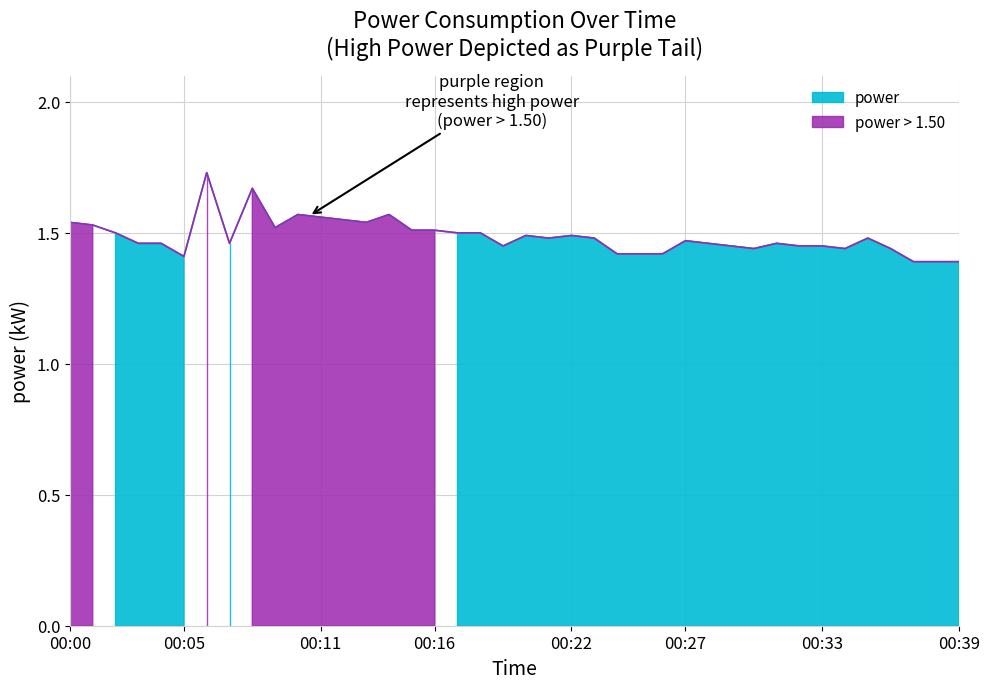

At which label is the value closest to 1?

37